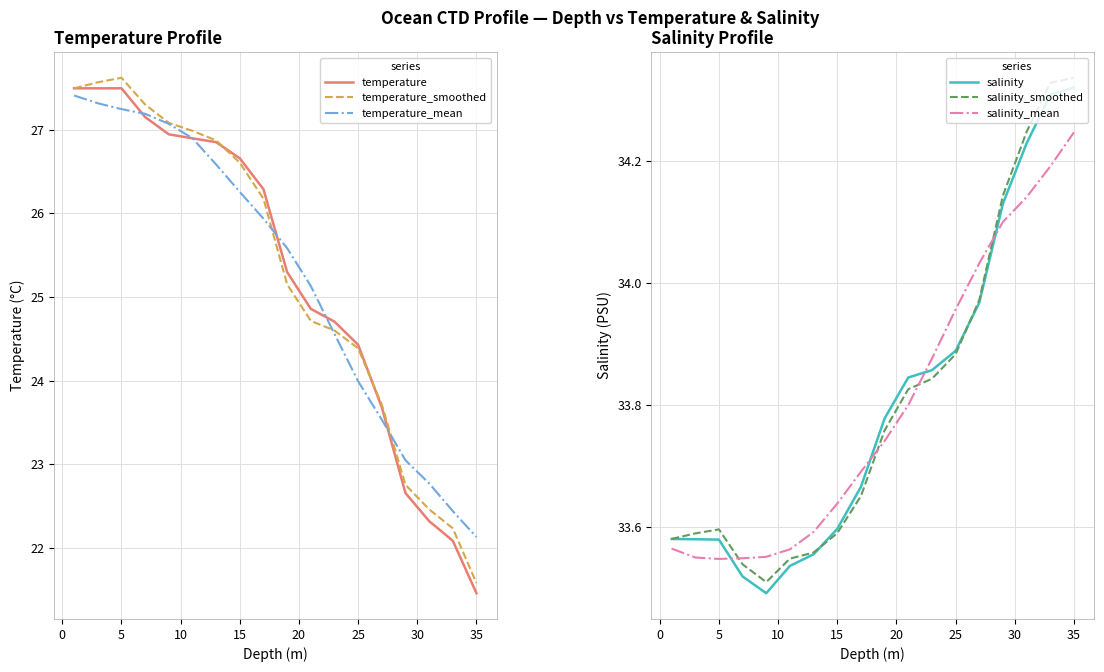

Is it true that temperature_mean equals 40.4 at 15?

False